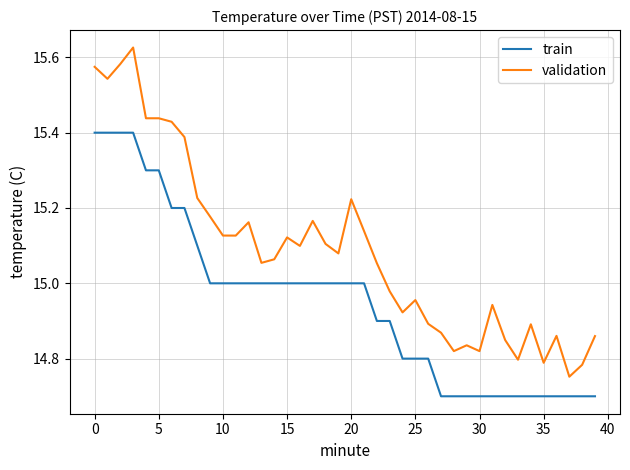

Rank the series by their average value, from highest to lowest.

validation, train